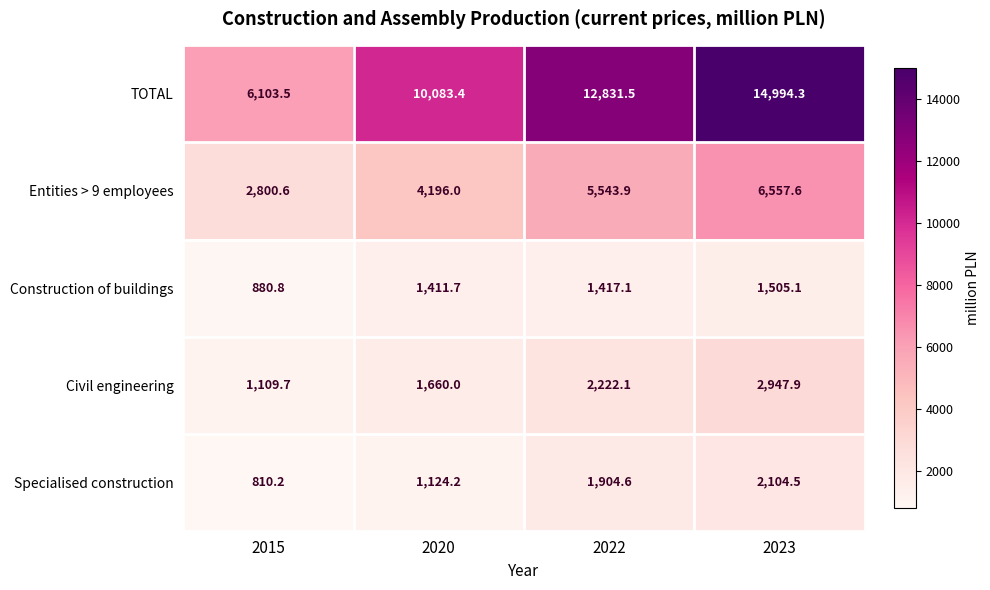

Which label corresponds to the largest value in the chart?

2023